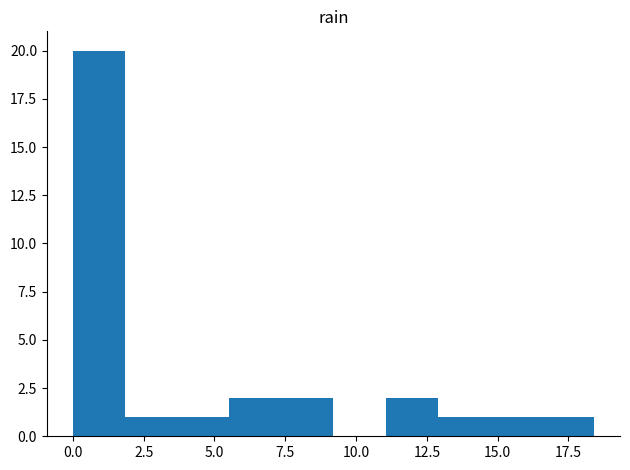

Read against the x-axis, roughly where is the centre of the tallest bar?

1.0